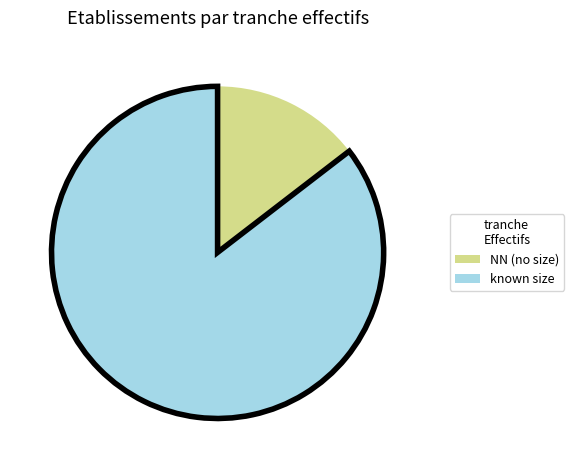

Is there a majority slice in this chart?

Yes